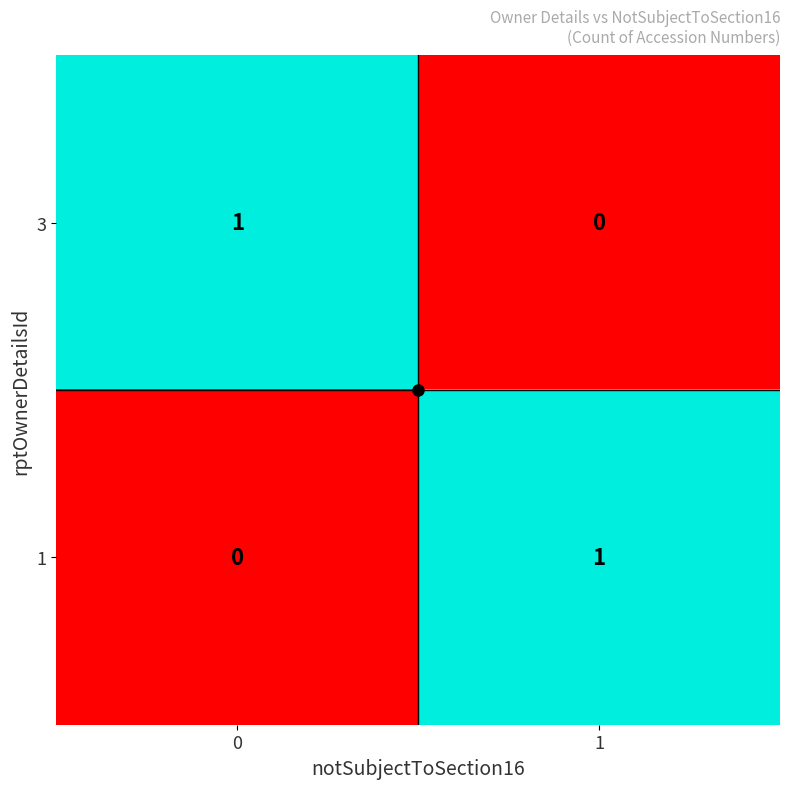

True or false: 3 has a value of 1 at 0.

True